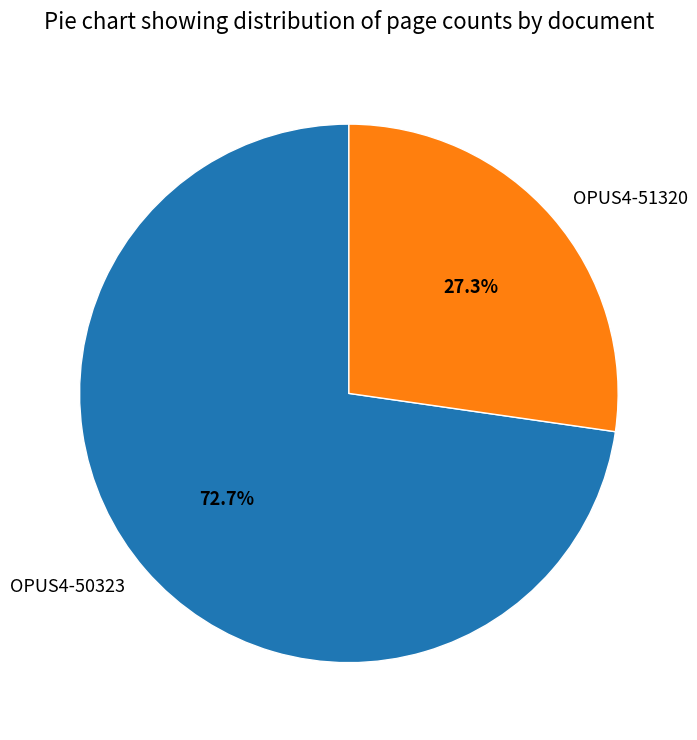

Combined, what portion of the pie is OPUS4-51320 and OPUS4-50323?

100.0%